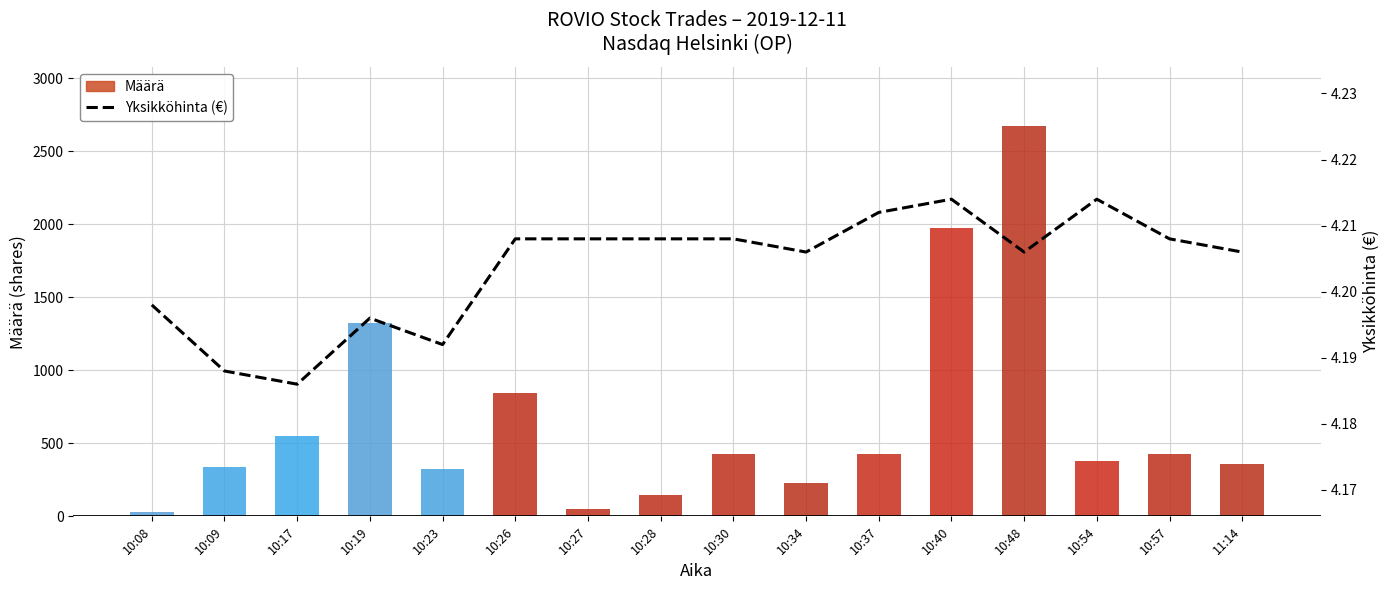

Reading right to left, what are all the values shown in this chart?

Määrä: 11:14=359.0	10:57=424.0	10:54=380.0	10:48=2676.0	10:40=1973.0	10:37=430.0	10:34=231.0	10:30=425.0	10:28=145.0	10:27=47.0	10:26=847.0	10:23=326.0	10:19=1321.0	10:17=549.0	10:09=335.0	10:08=32.0
Yksikköhinta: 11:14=4.2	10:57=4.2	10:54=4.2	10:48=4.2	10:40=4.2	10:37=4.2	10:34=4.2	10:30=4.2	10:28=4.2	10:27=4.2	10:26=4.2	10:23=4.2	10:19=4.2	10:17=4.2	10:09=4.2	10:08=4.2